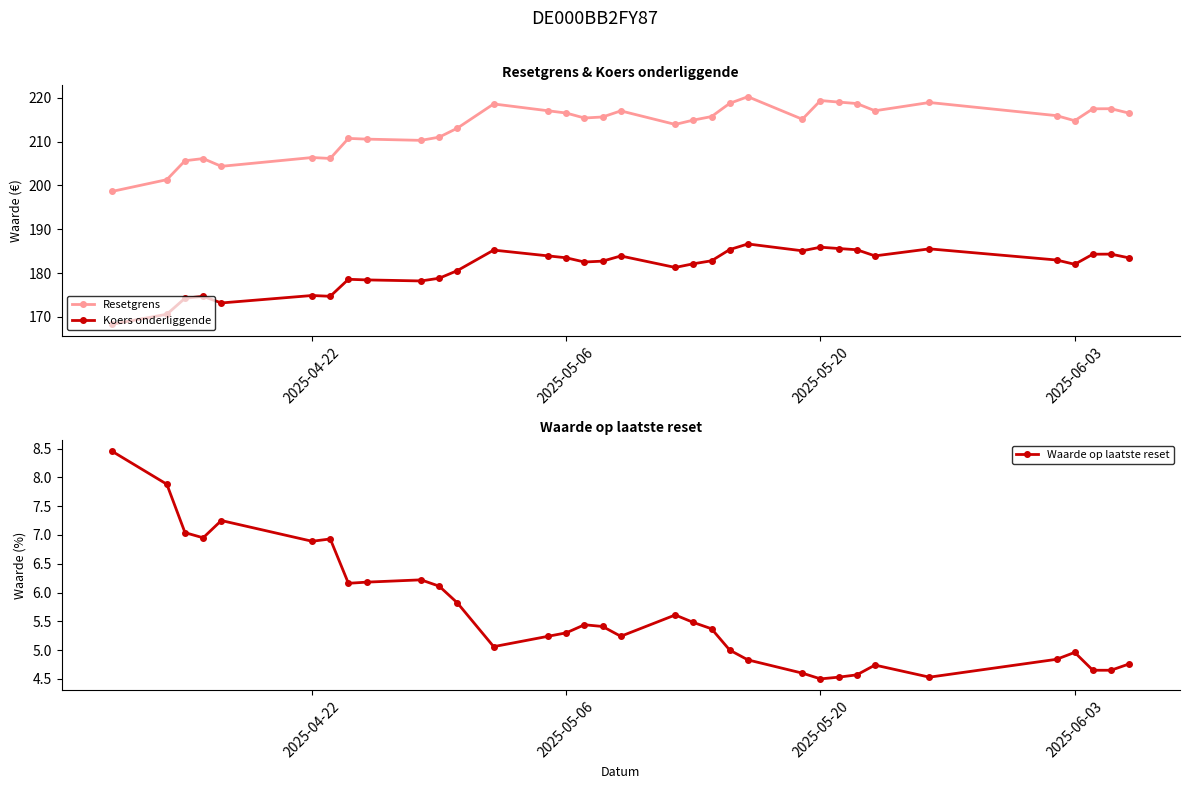

True or false: Resetgrens and Koers onderliggende cross at least once.

False